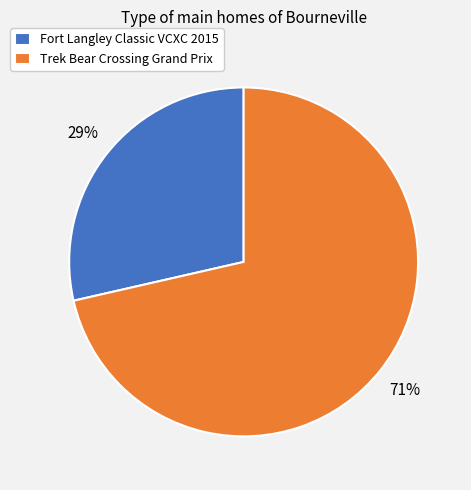

To the nearest percent, what is the combined percentage of Fort Langley Classic VCXC 2015 and Trek Bear Crossing Grand Prix?

100%